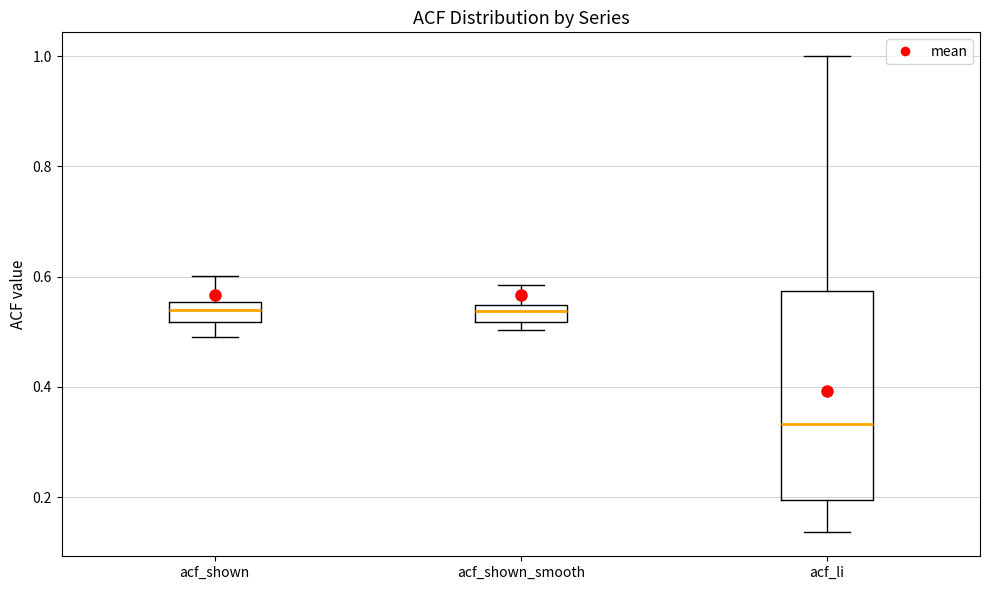

Where is the upper edge of the box for acf_shown_smooth on the y-axis? The values are not printed on the chart, so give them approximately, as read against the axis.

0.54